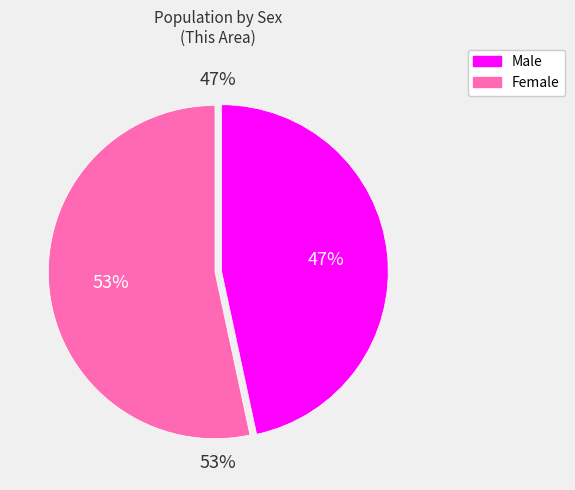

Which has a higher value, Female or Male?

Female